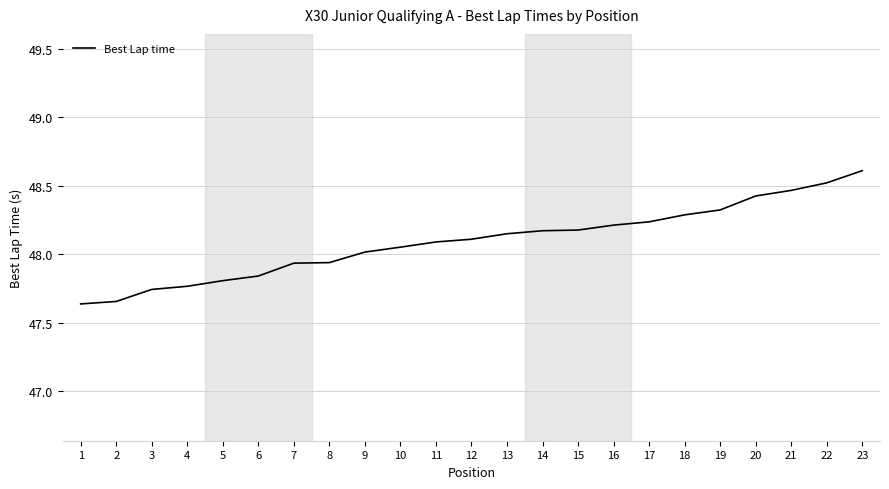

Which category has the highest value across all series?

23